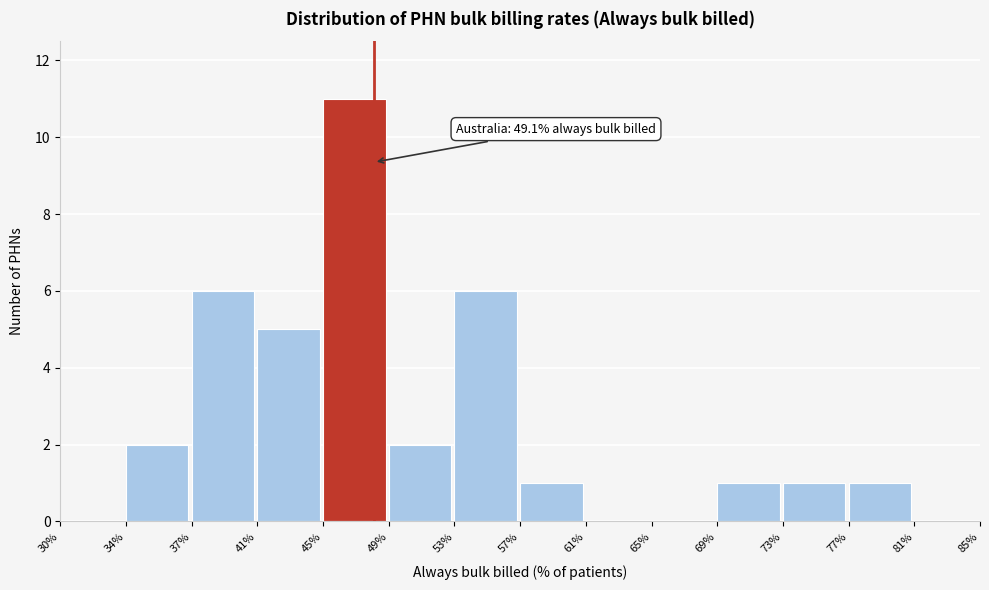

Reading right to left, transcribe all the data shown in this chart.

81%=0	77%=1	73%=1	69%=1	65%=0	61%=0	57%=1	53%=6	49%=2	45%=11	41%=5	37%=6	34%=2	30%=0